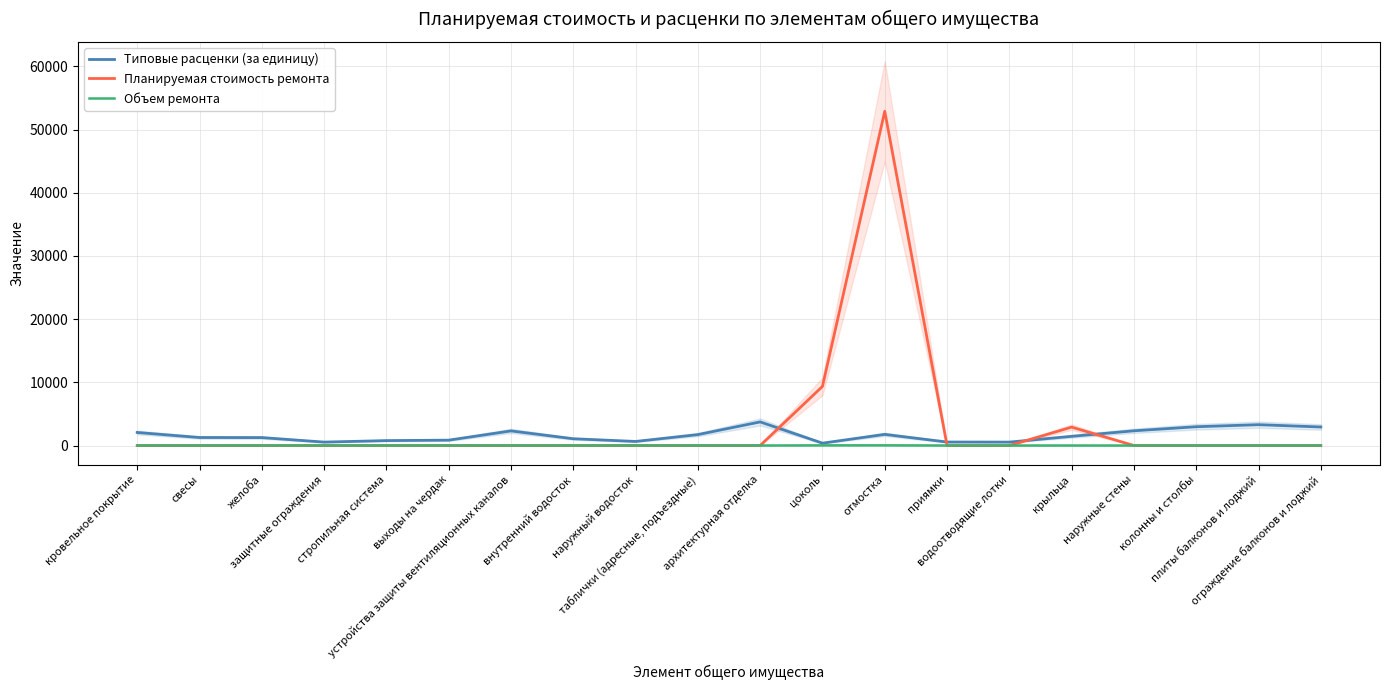

Rank the series by their maximum value, from highest to lowest.

Планируемая стоимость ремонта, Типовые расценки (за единицу), Объем ремонта